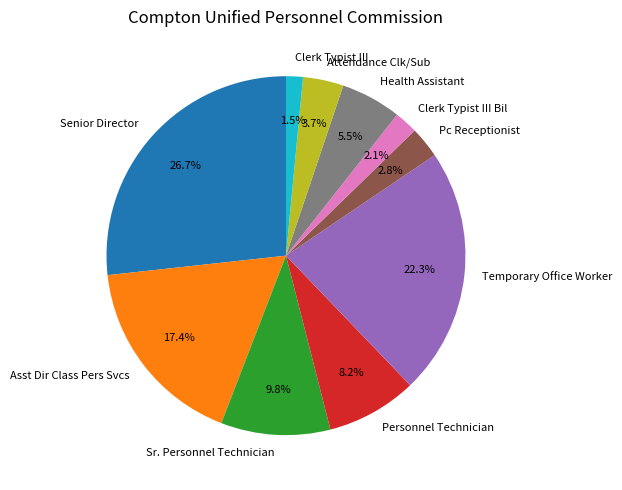

To the nearest percent, what portion does Sr. Personnel Technician represent?

10%